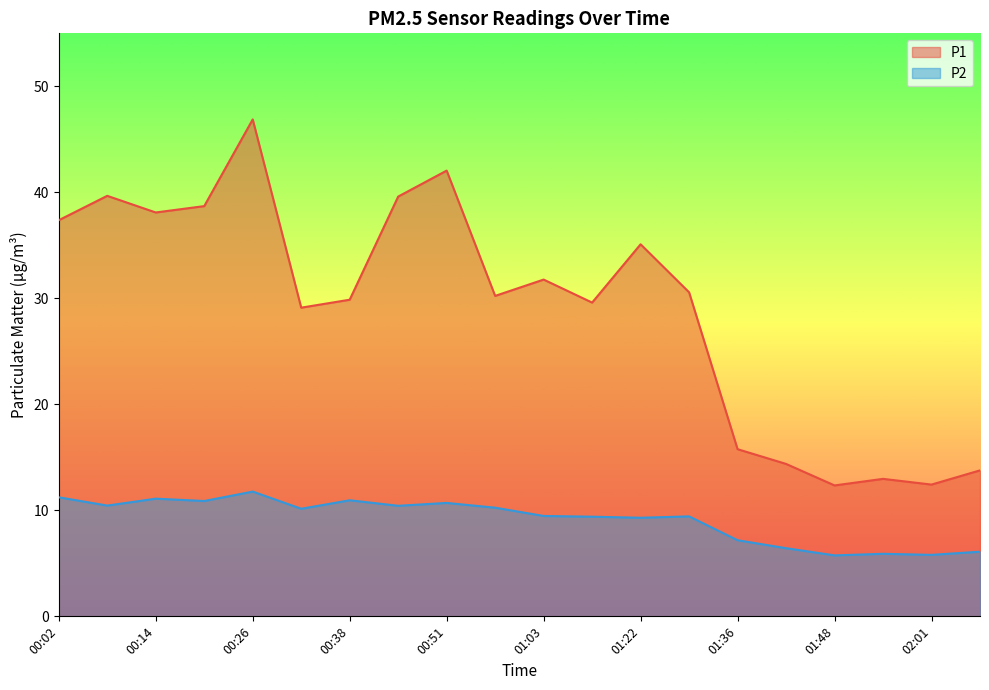

What is the sum of the P1 values at 02:07 and 00:02?

51.1